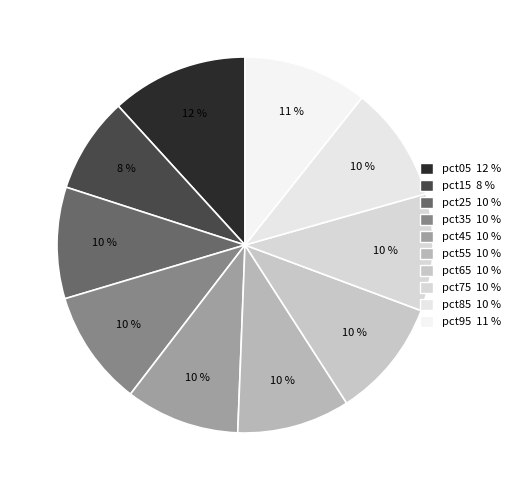

How many slices are in this pie chart?

10